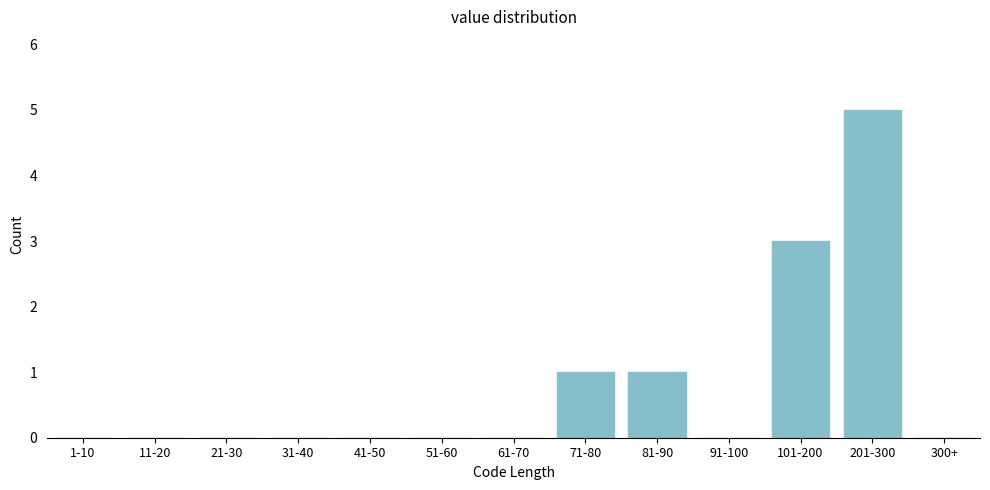

Reading left to right, transcribe all the data shown in this chart.

1-10=0	11-20=0	21-30=0	31-40=0	41-50=0	51-60=0	61-70=0	71-80=1	81-90=1	91-100=0	101-200=3	201-300=5	300+=0